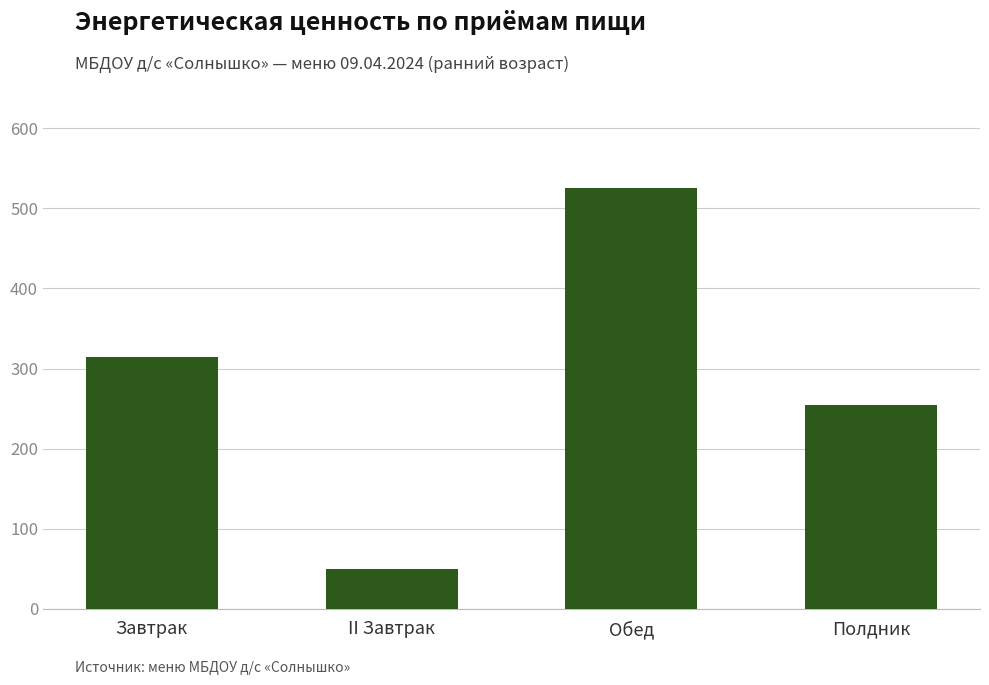

What is the sum of all values?

1143.3